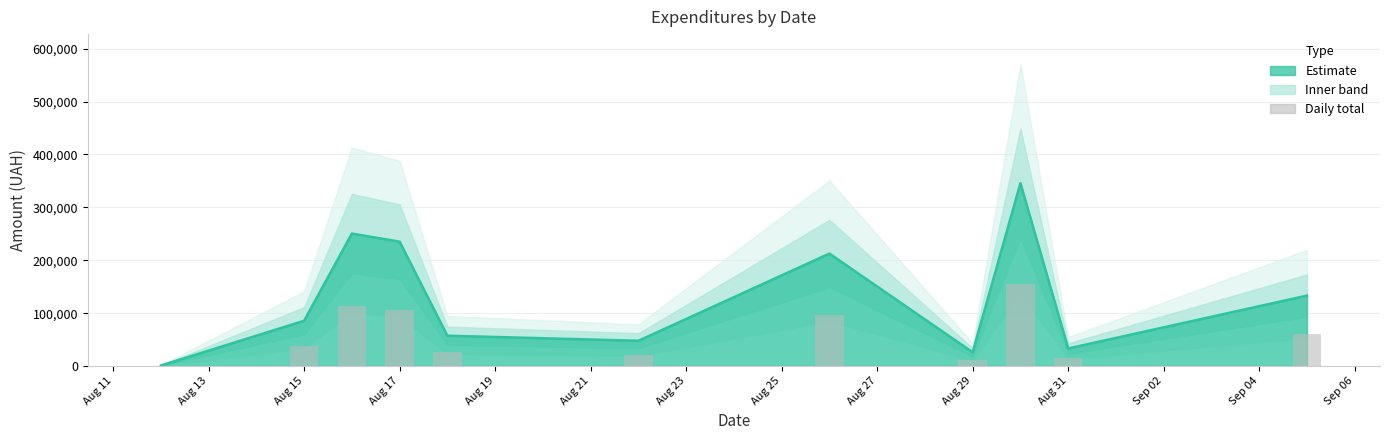

What is the value of the 11th bar from the left?

59925.9